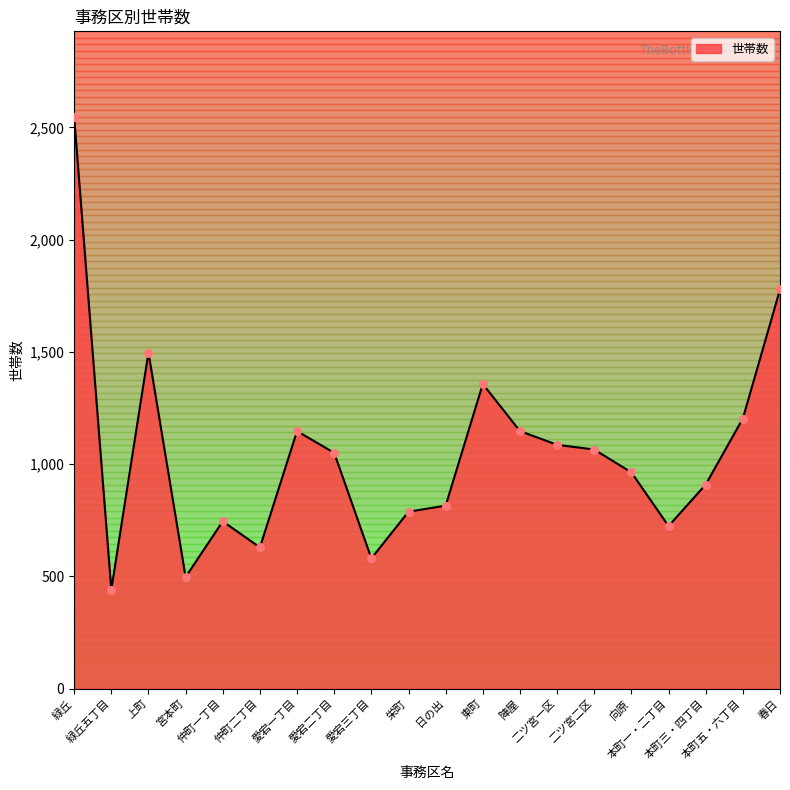

Approximately how many times larger is the value at 仲町二丁目 compared to 本町一・二丁目?

0.9